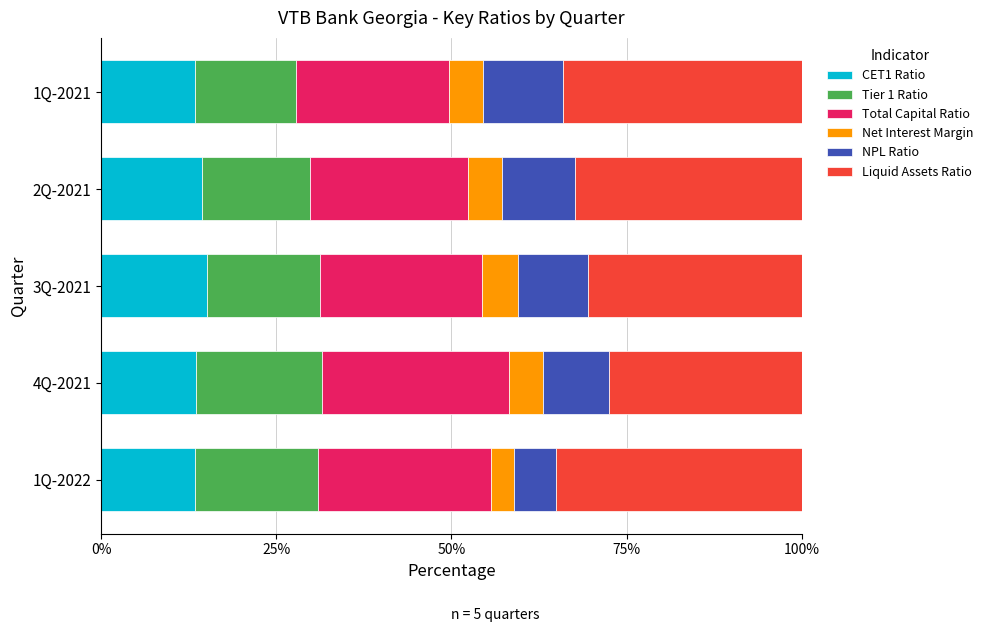

What are all the series names shown in the legend?

CET1 Ratio, Tier 1 Ratio, Total Capital Ratio, Net Interest Margin, NPL Ratio, Liquid Assets Ratio